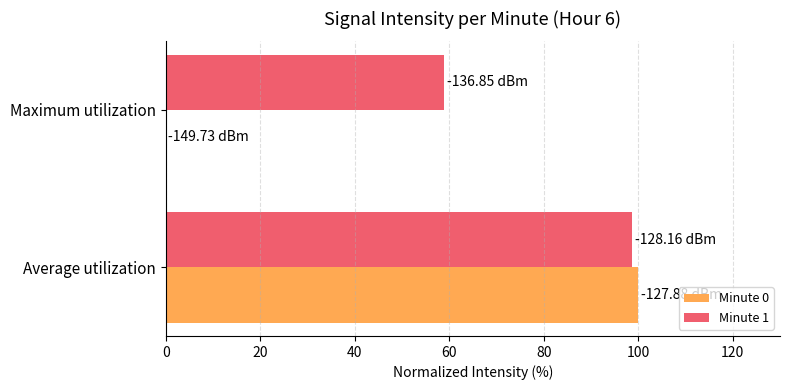

What is the sum of all Minute 1 values?

157.7